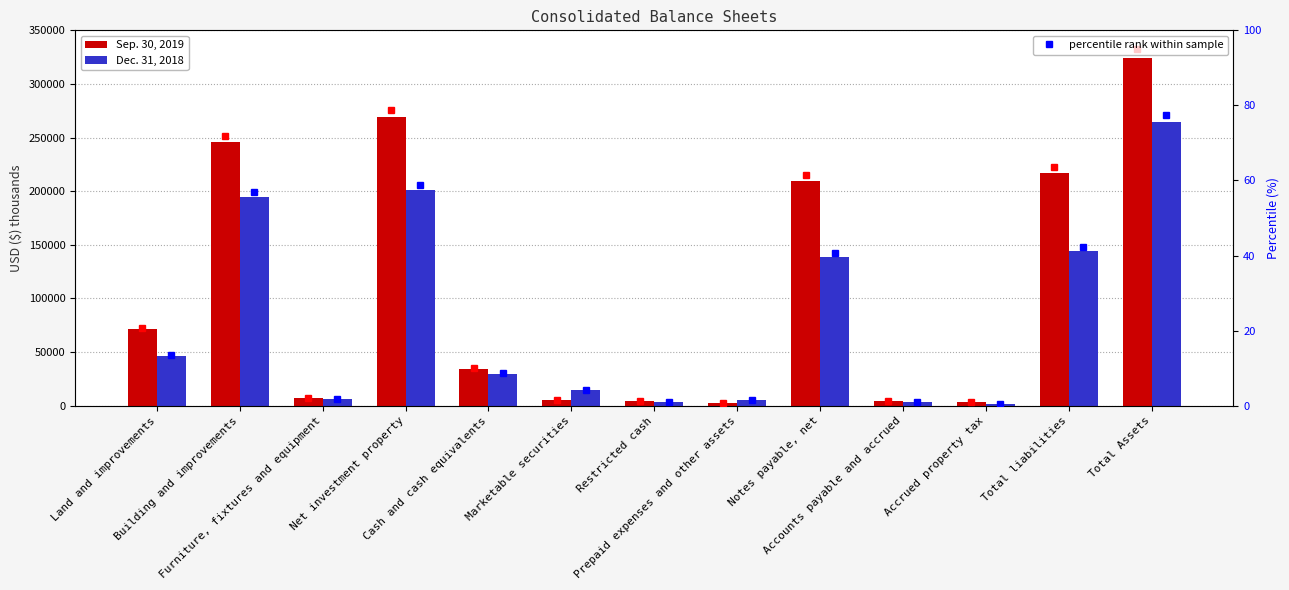

Reading left to right, extract all data points from this chart.

Sep. 30, 2019: Land and improvements=71141	Building and improvements=245696	Furniture, fixtures and equipment=6867	Net investment property=269213	Cash and cash equivalents=33958	Marketable securities=5432	Restricted cash=4570	Prepaid expenses and other assets=2641	Notes payable, net=209647	Accounts payable and accrued=4460	Accrued property tax=3149	Total liabilities=217272	Total Assets=324479
Dec. 31, 2018: Land and improvements=46175	Building and improvements=194726	Furniture, fixtures and equipment=6285	Net investment property=201004	Cash and cash equivalents=29607	Marketable securities=14386	Restricted cash=3045	Prepaid expenses and other assets=5471	Notes payable, net=139016	Accounts payable and accrued=3634	Accrued property tax=1670	Total liabilities=144636	Total Assets=264457